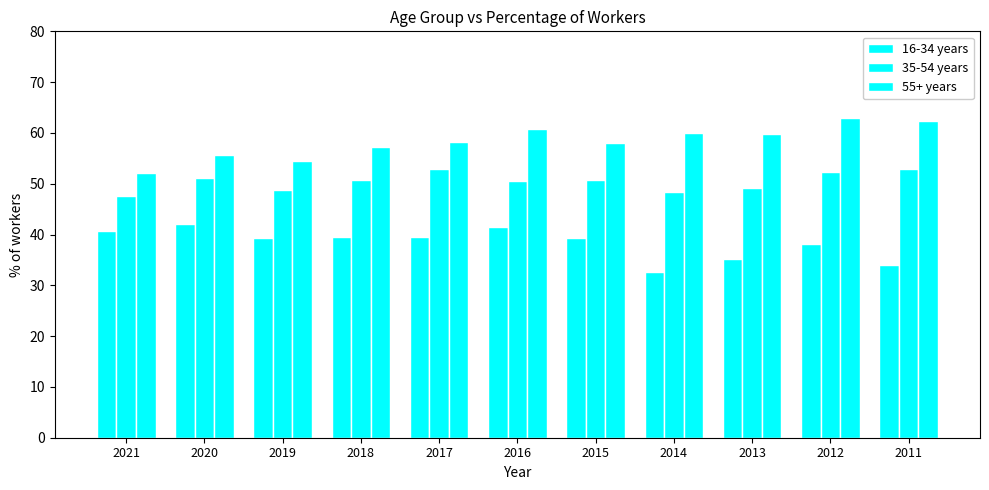

List the labels in order of 16-34 years value, largest first.

2020, 2016, 2021, 2017, 2018, 2019, 2015, 2012, 2013, 2011, 2014